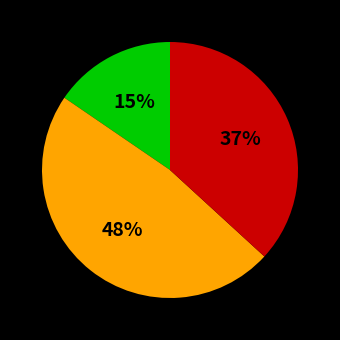

Does any single category account for the majority?

No